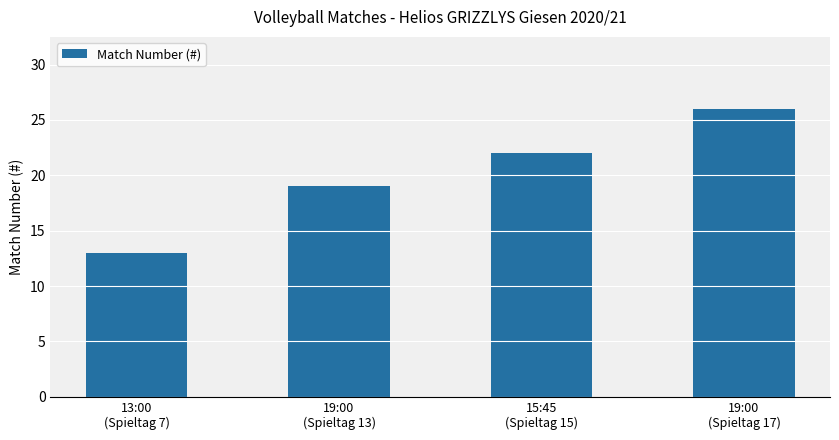

Where is the data nearest to the value 19?

19:00
(Spieltag 13)